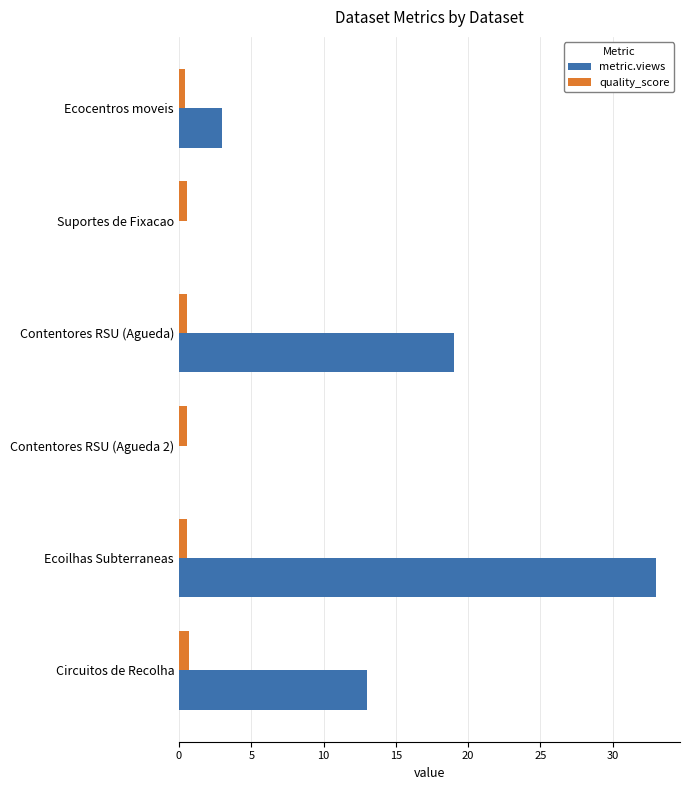

Is the value of quality_score at Ecoilhas Subterraneas greater than the value of metric.views at Ecocentros moveis?

No